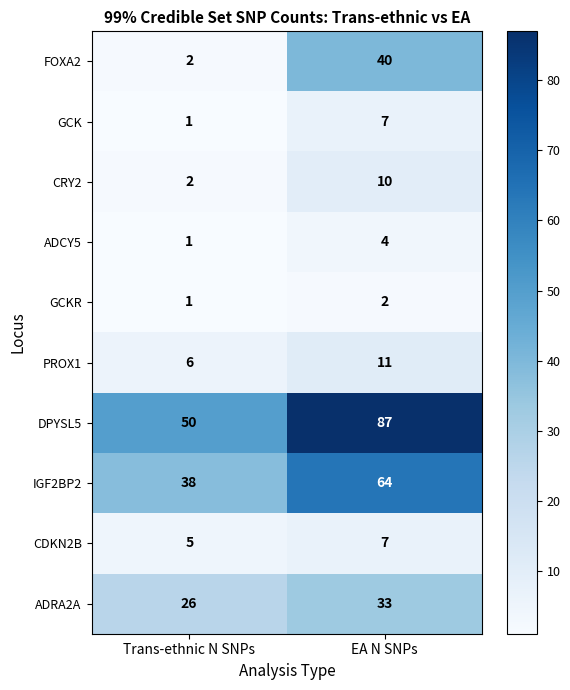

At how many categories does at least one series exceed 49?

2